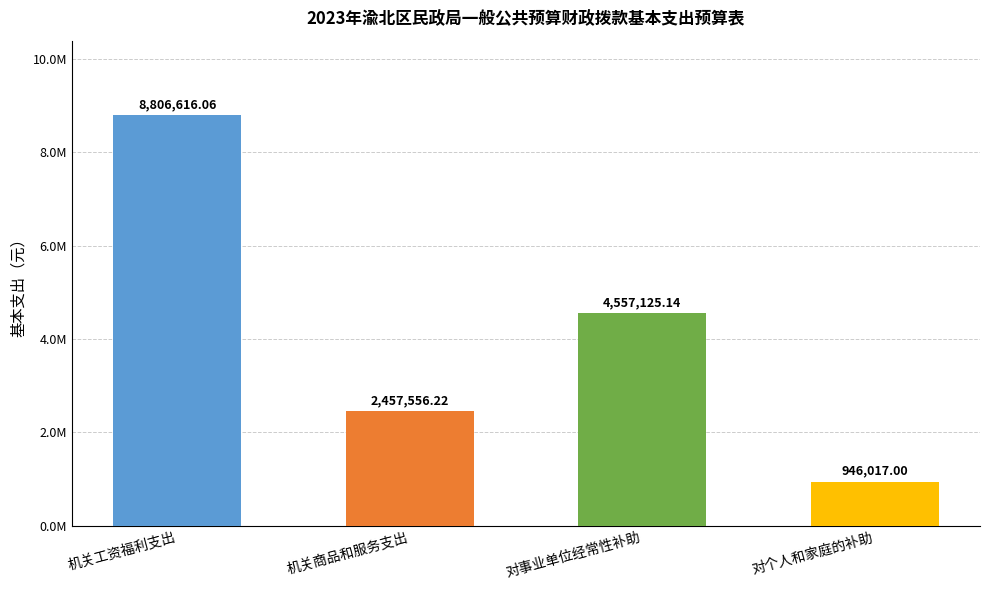

What position from the left is 机关商品和服务支出?

2